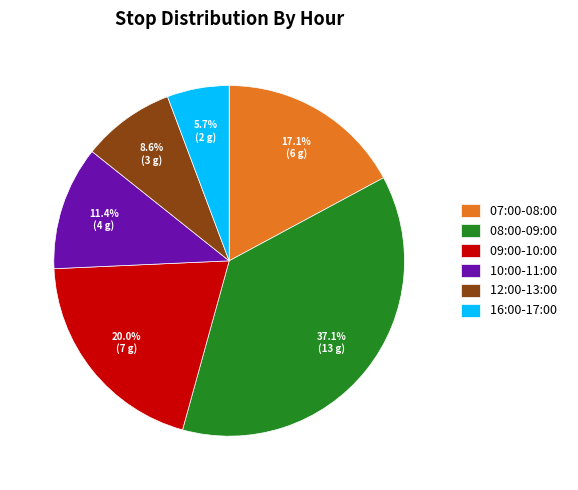

What percentage is NOT represented by 12:00-13:00?

91.4%